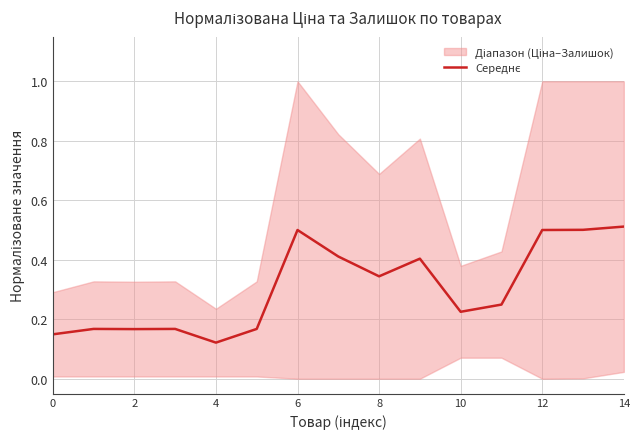

How many lines are shown in the chart?

1